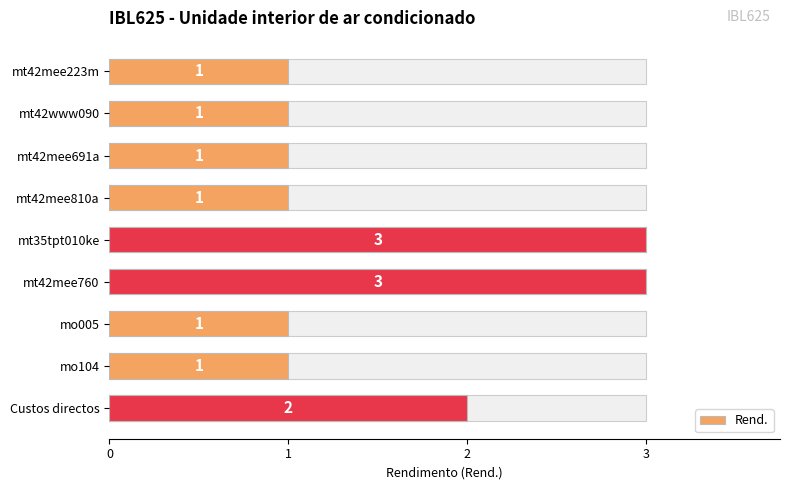

Rank the categories by value from lowest to highest.

mt42mee223m, mt42www090, mt42mee691a, mt42mee810a, mo005, mo104, Custos directos, mt35tpt010ke, mt42mee760